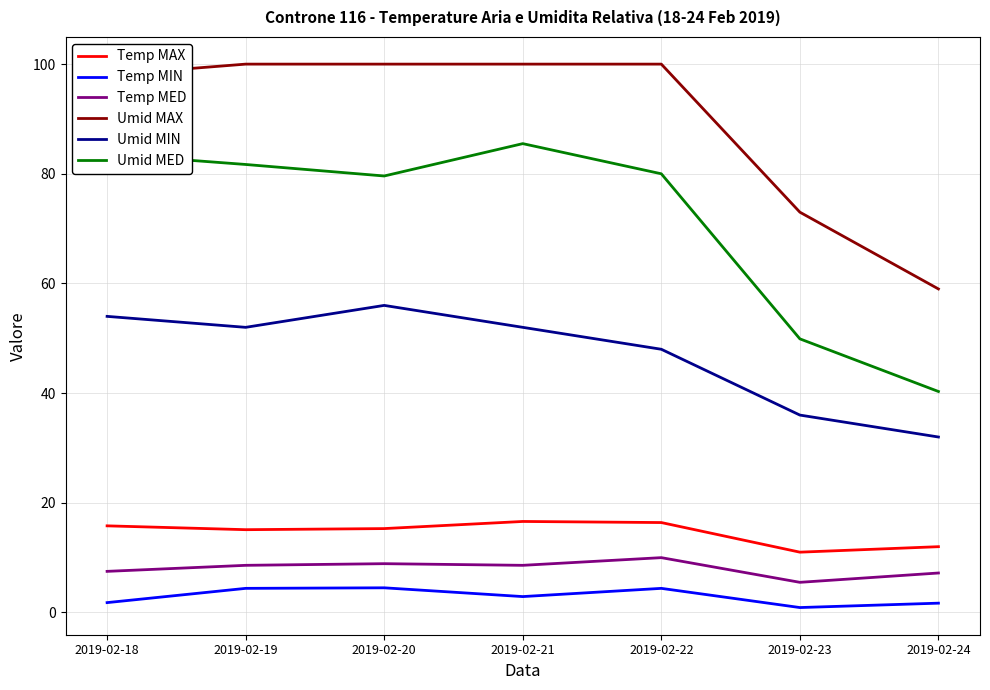

Between 2019-02-18 and 2019-02-23, which series saw the biggest shift?

Umid MED